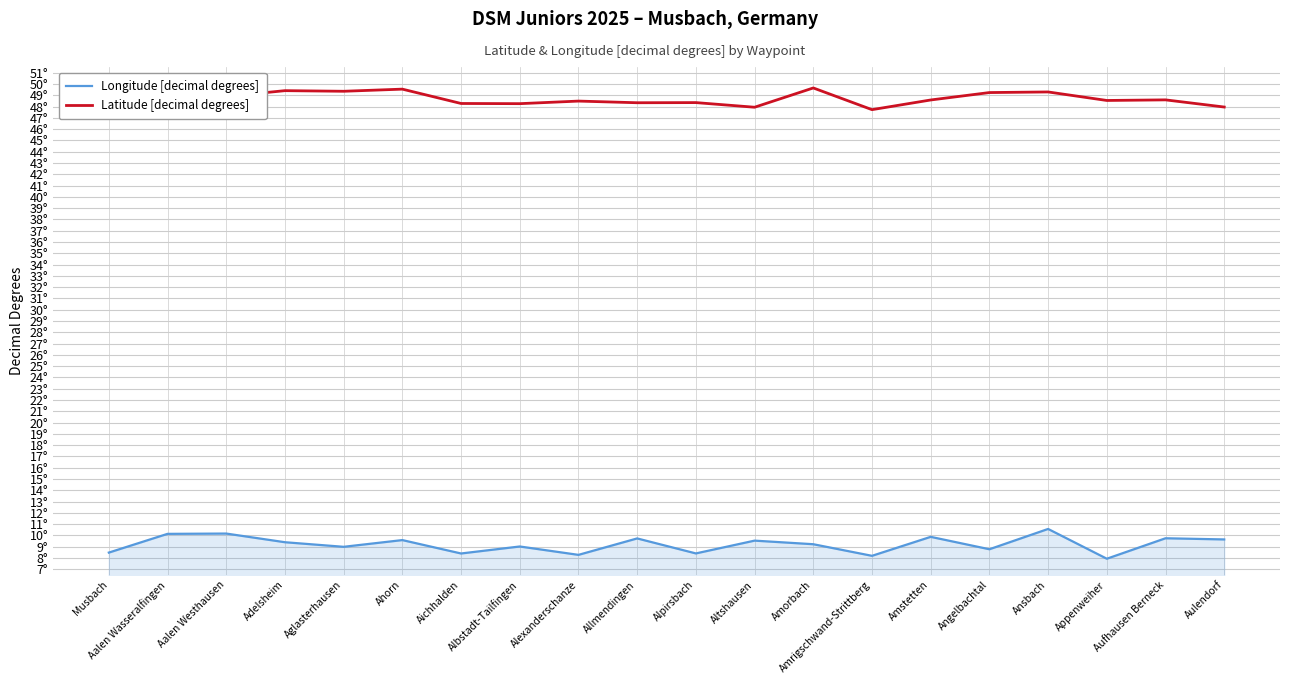

Rank the categories by Latitude [decimal degrees] value from highest to lowest.

Amorbach, Ahorn, Adelsheim, Aglasterhausen, Ansbach, Angelbachtal, Aalen Westhausen, Aalen Wasseralfingen, Aufhausen Berneck, Amstetten, Appenweiher, Musbach, Alexanderschanze, Alpirsbach, Allmendingen, Aichhalden, Albstadt-Tailfingen, Aulendorf, Altshausen, Amrigschwand-Strittberg